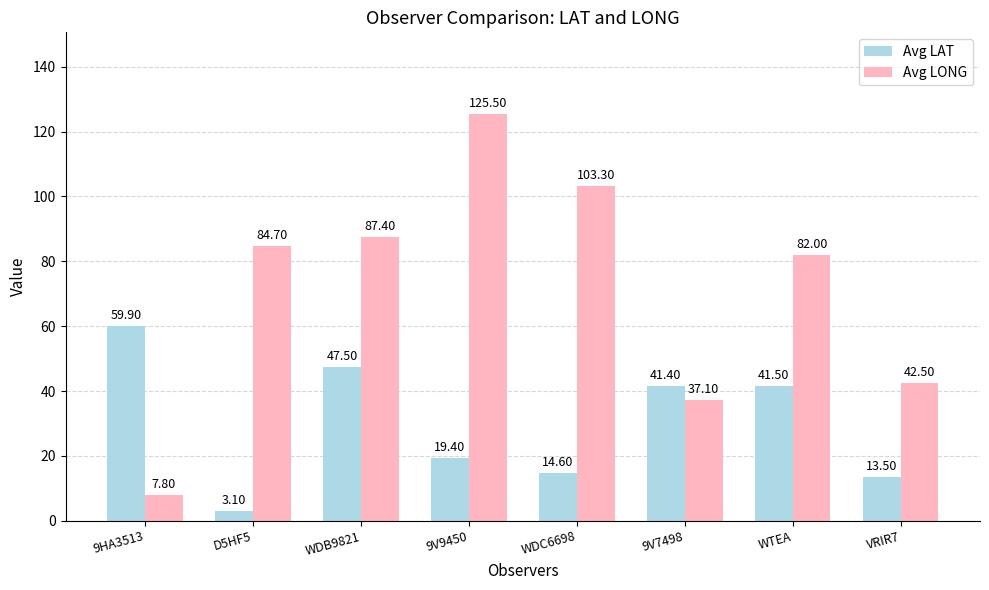

What are all the series names shown in the legend?

Avg LAT, Avg LONG